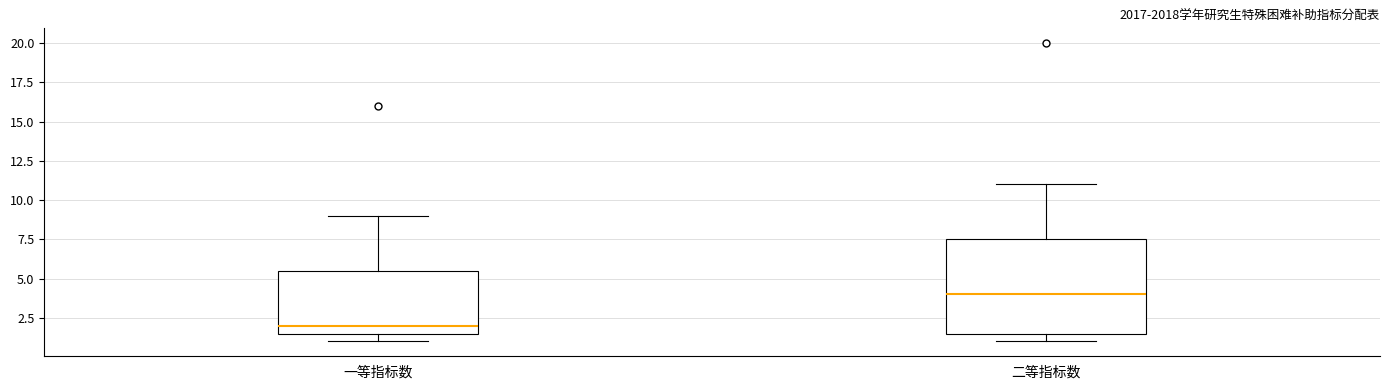

Which box is the tallest, from its lower edge to its upper edge?

二等指标数